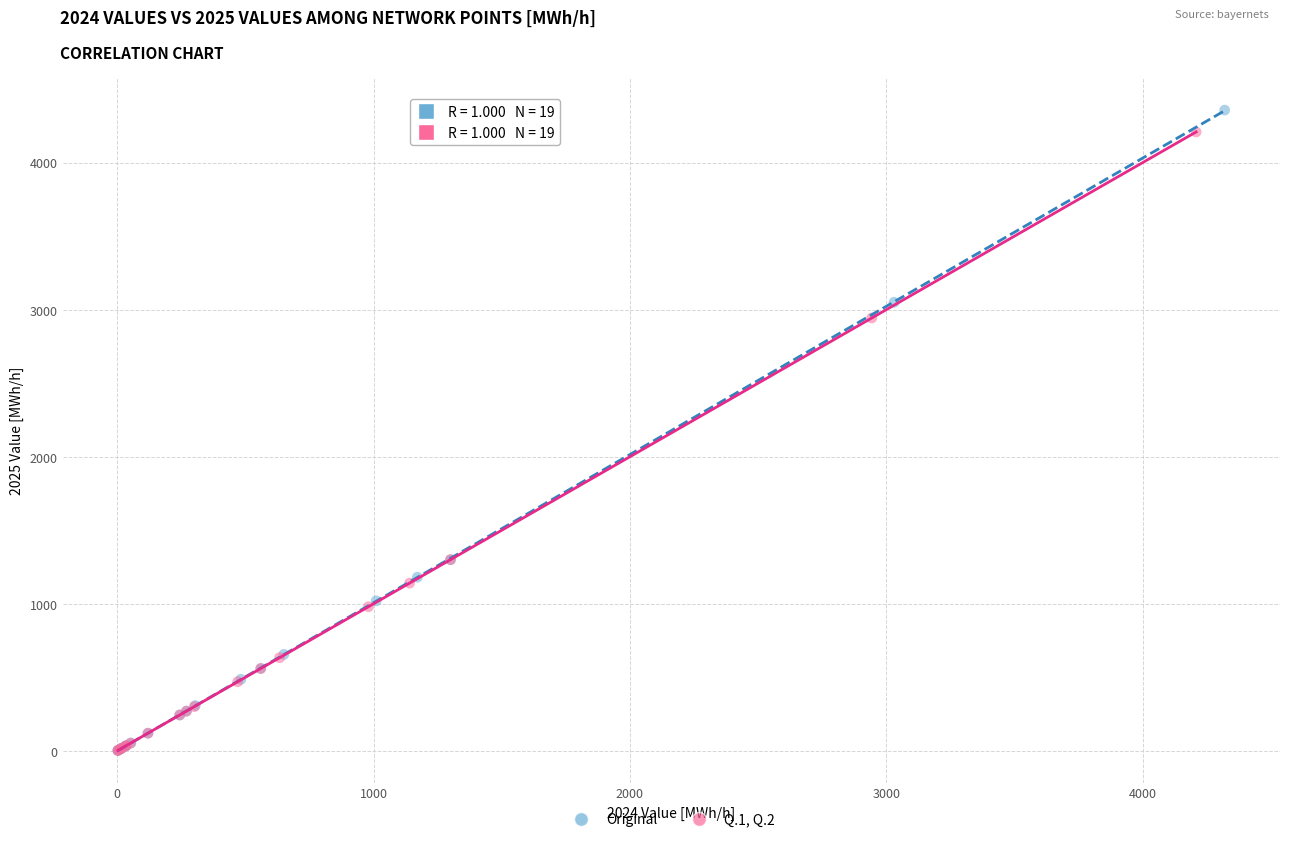

Which series has the widest spread of Y values?

Original